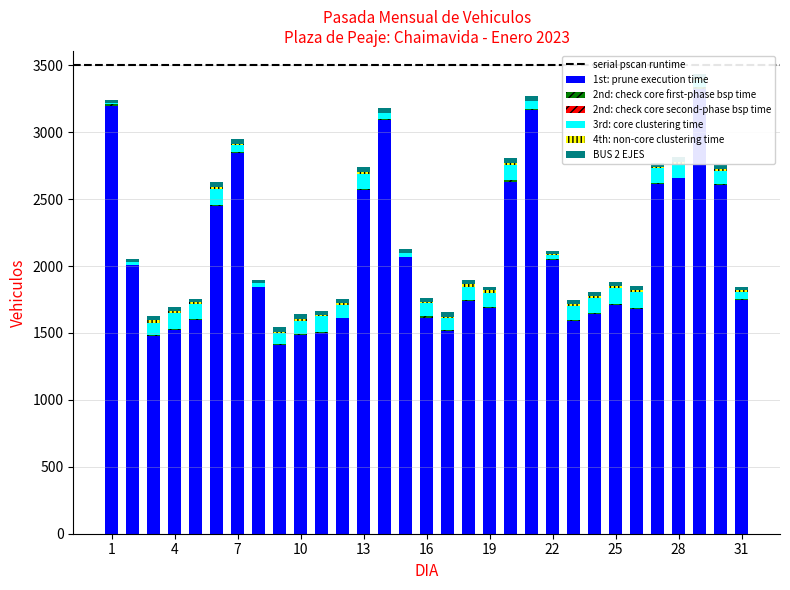

What is the difference between the maximum and second lowest values in the 3rd: core clustering time series?

103